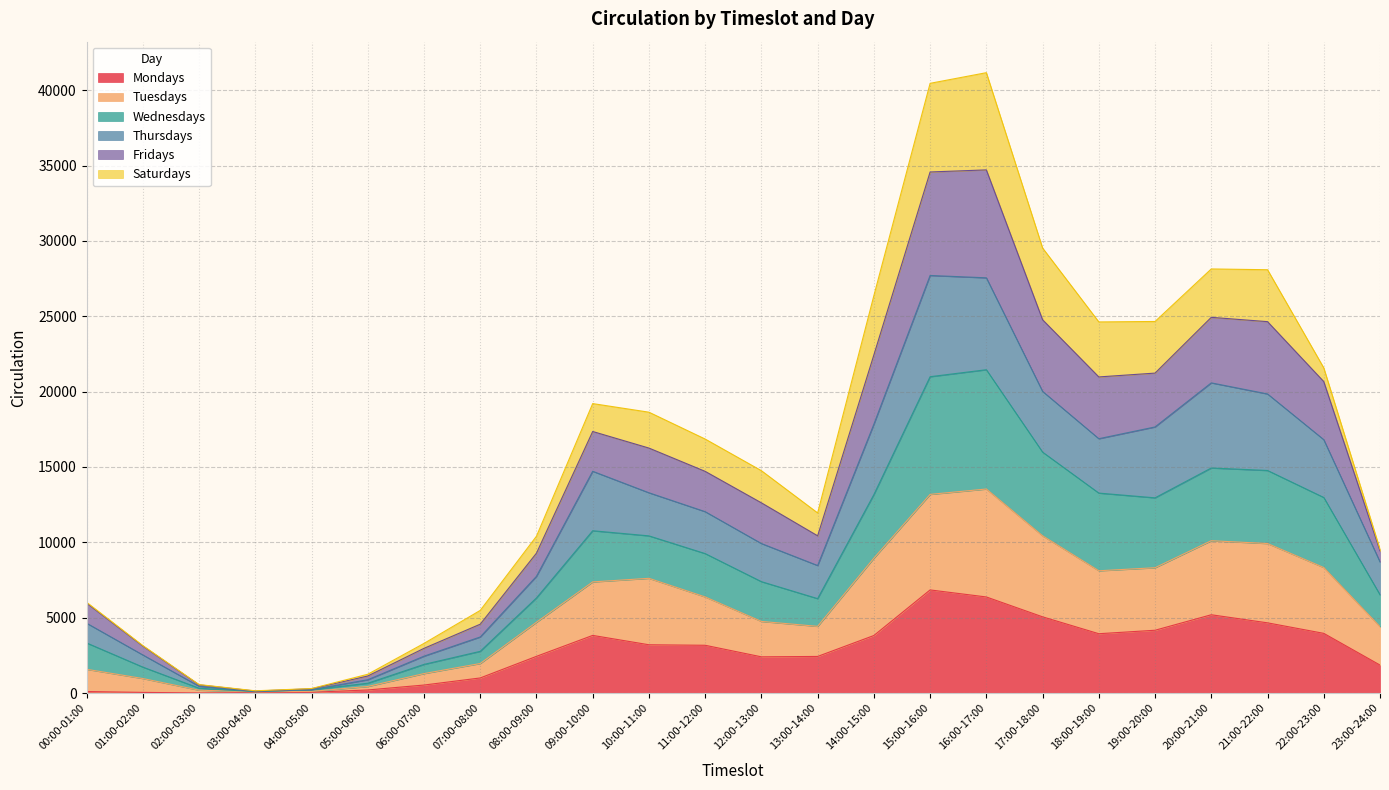

At which category does Fridays reach its first local valley?

03:00-04:00